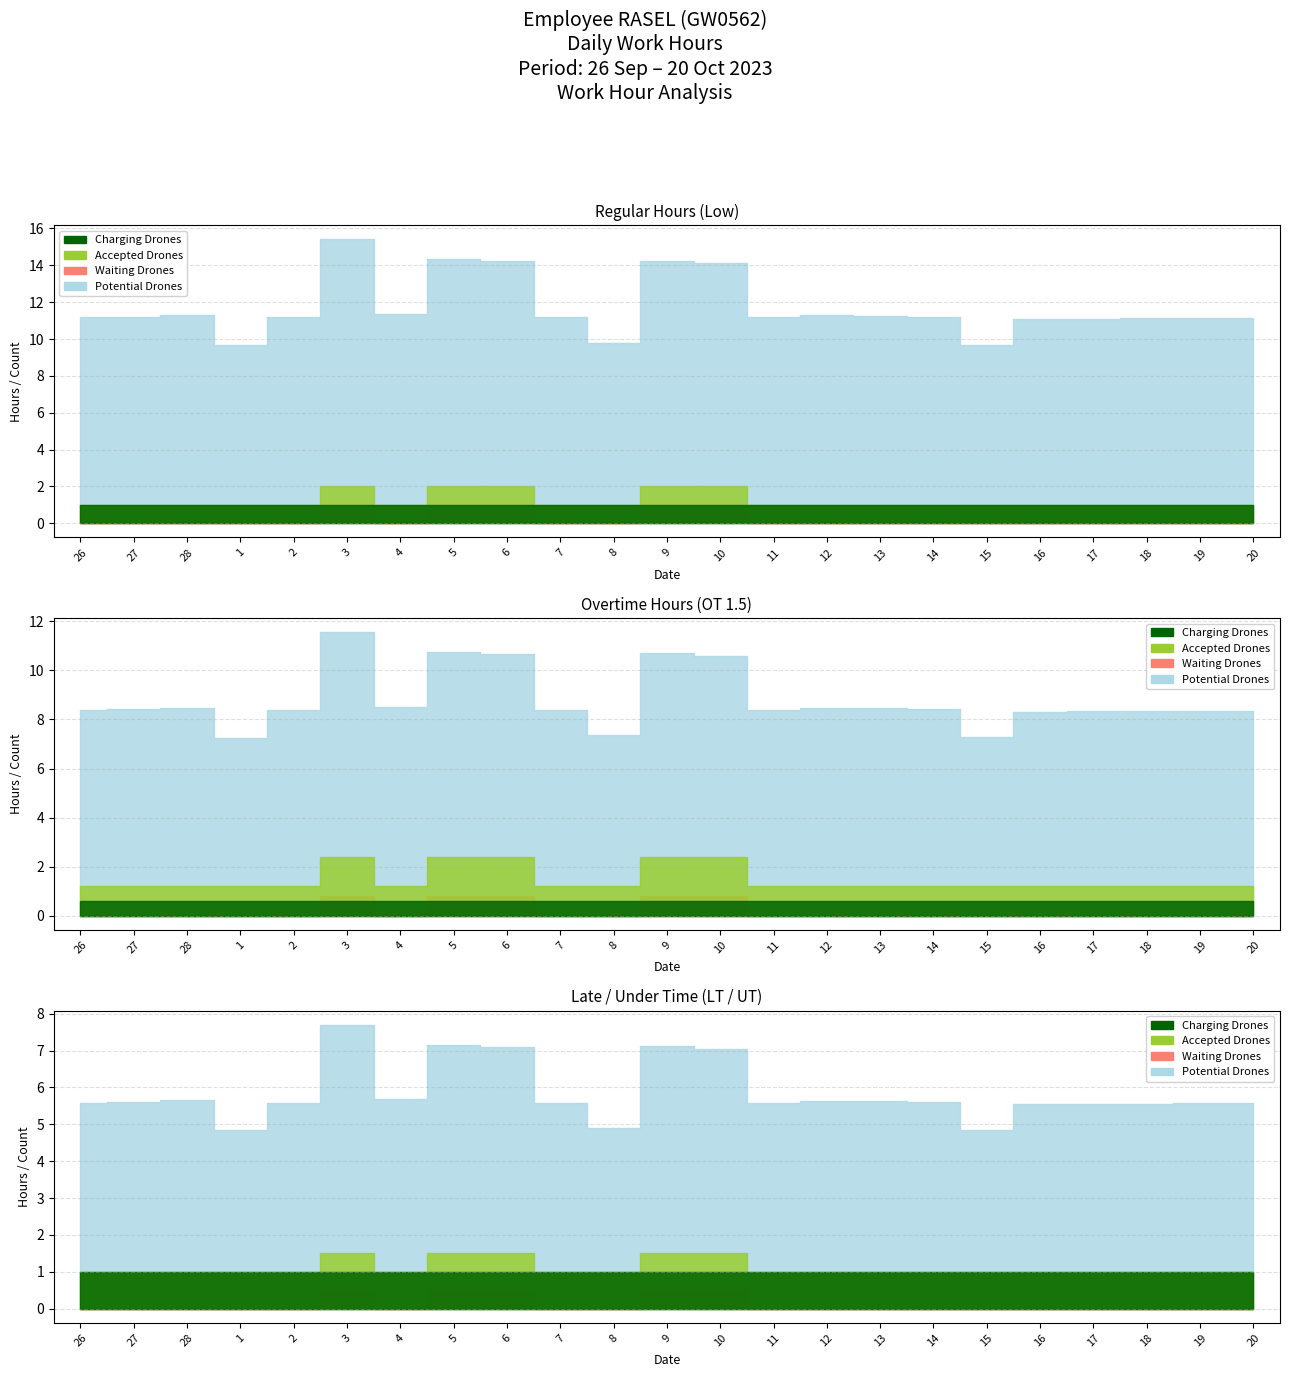

What is the minimum value for Potential Drones?

9.7